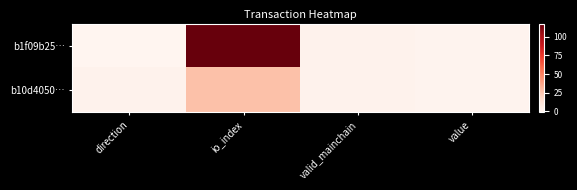

Reading left to right, extract all data points from this chart.

b1f09b25…: direction=-1	io_index=118	valid_mainchain=1	value=0
b10d4050…: direction=1	io_index=26	valid_mainchain=1	value=0